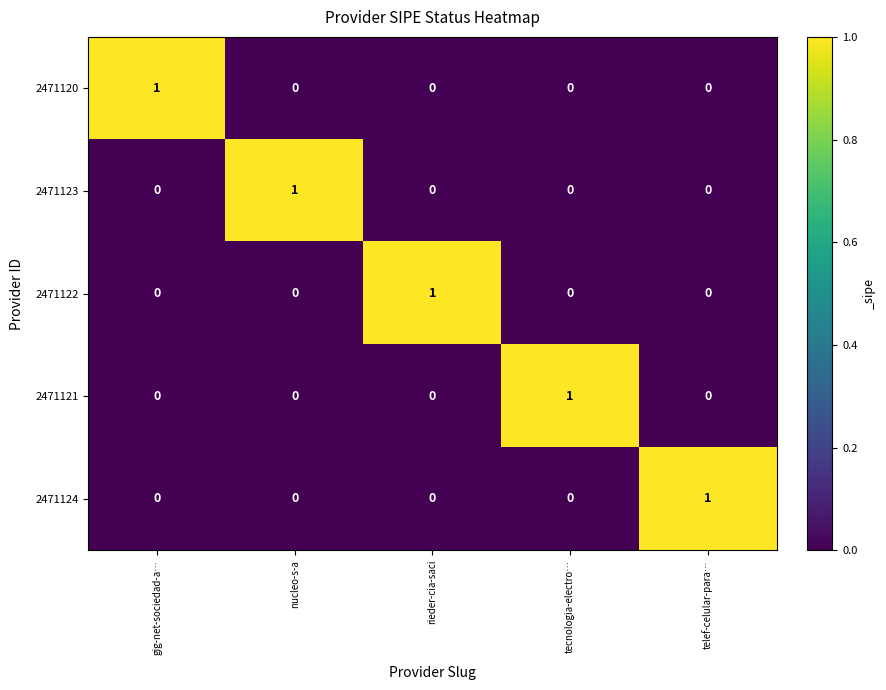

Reading left to right, what are all the values shown in this chart?

2471120: gig-net-sociedad-a…=1	nucleo-s-a=0	rieder-cia-saci=0	tecnologia-electro…=0	telef-celular-para…=0
2471123: gig-net-sociedad-a…=0	nucleo-s-a=1	rieder-cia-saci=0	tecnologia-electro…=0	telef-celular-para…=0
2471122: gig-net-sociedad-a…=0	nucleo-s-a=0	rieder-cia-saci=1	tecnologia-electro…=0	telef-celular-para…=0
2471121: gig-net-sociedad-a…=0	nucleo-s-a=0	rieder-cia-saci=0	tecnologia-electro…=1	telef-celular-para…=0
2471124: gig-net-sociedad-a…=0	nucleo-s-a=0	rieder-cia-saci=0	tecnologia-electro…=0	telef-celular-para…=1